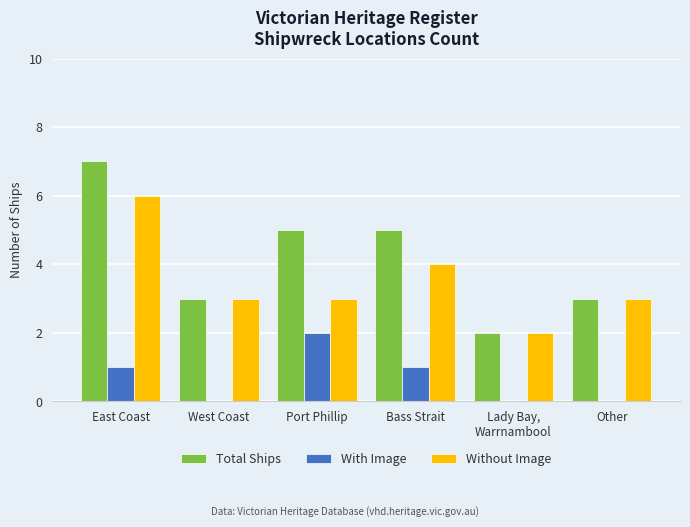

Is the value of Without Image at West Coast greater than the value of Total Ships at Bass Strait?

No